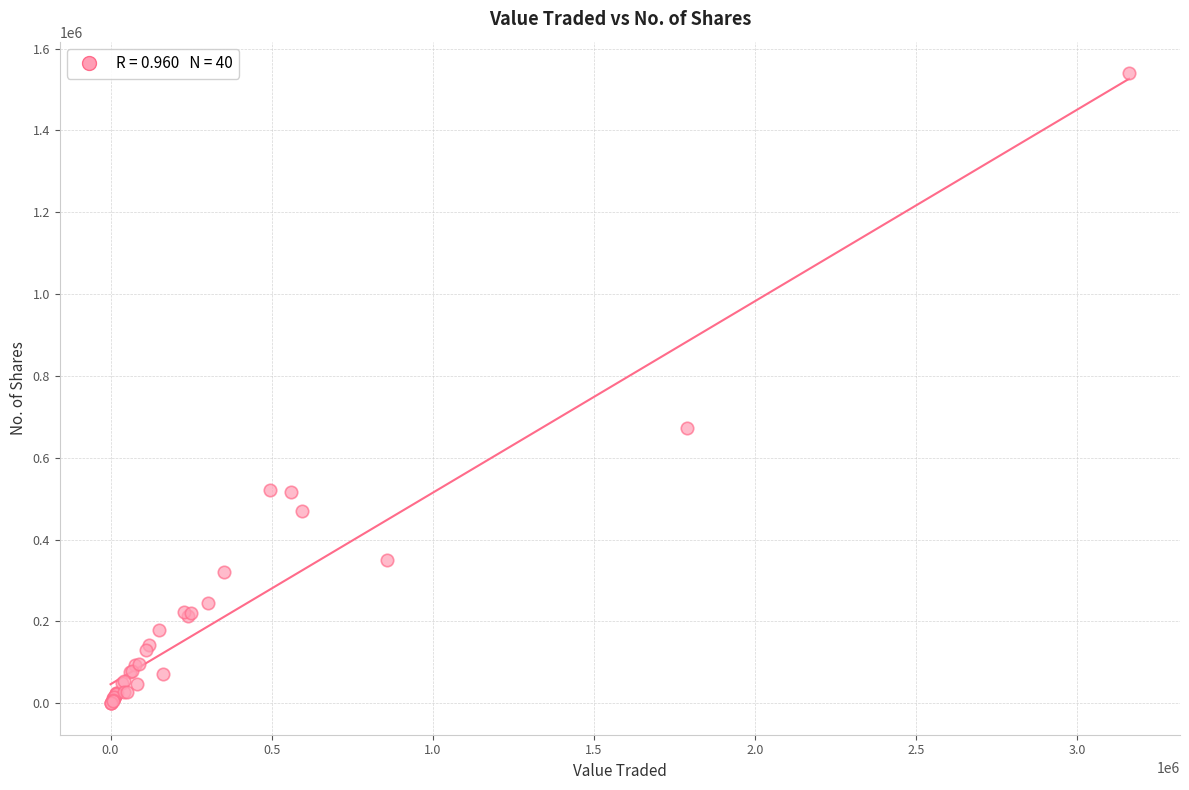

What Y value in the scatter plot is closest to 770103?

672905